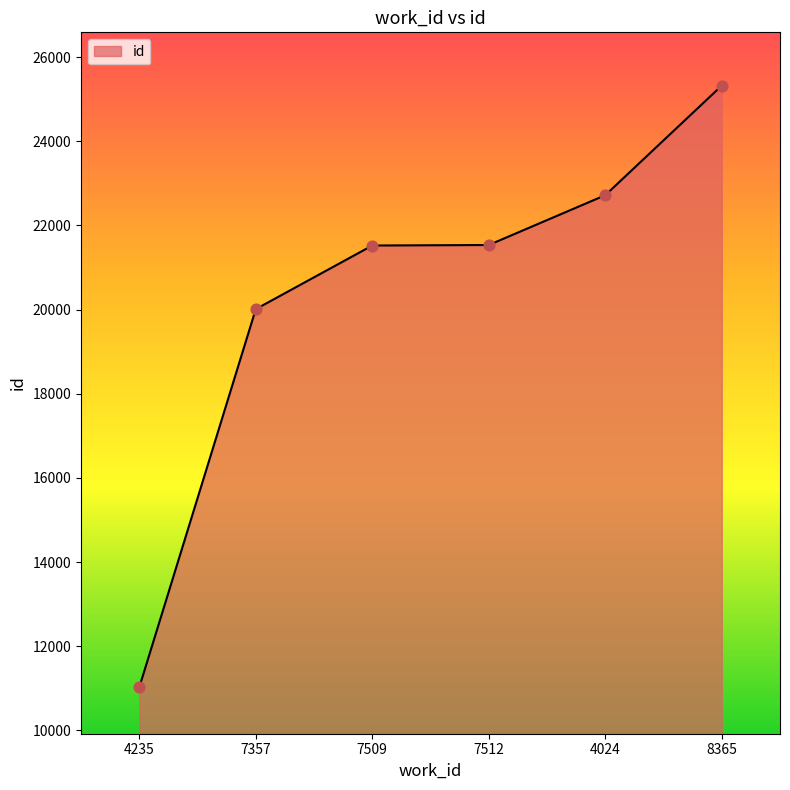

Approximately how many times larger is the value at 7509 compared to 7512?

1.0